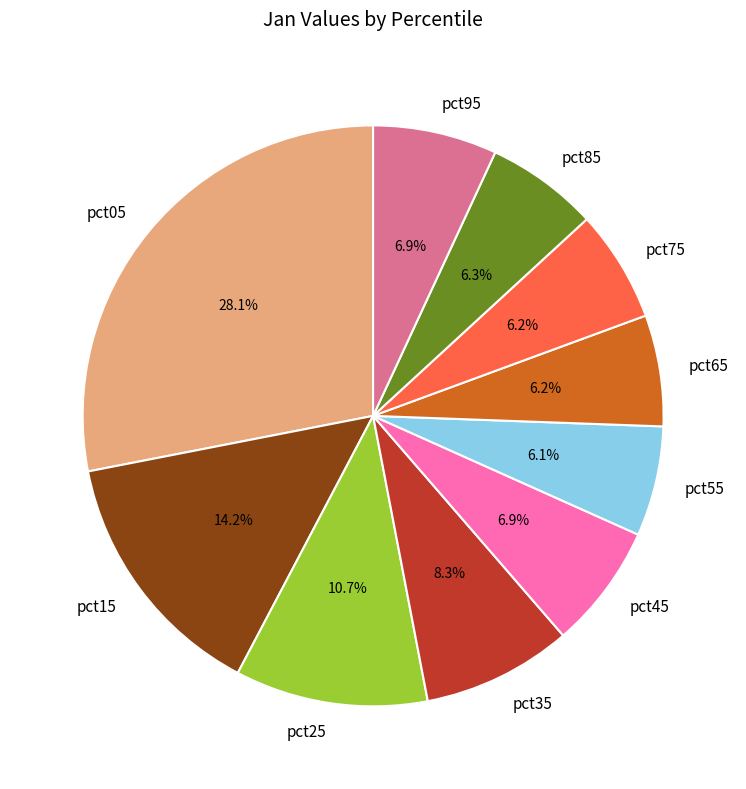

The pct65 slice represents 6% of the pie. True or false?

True